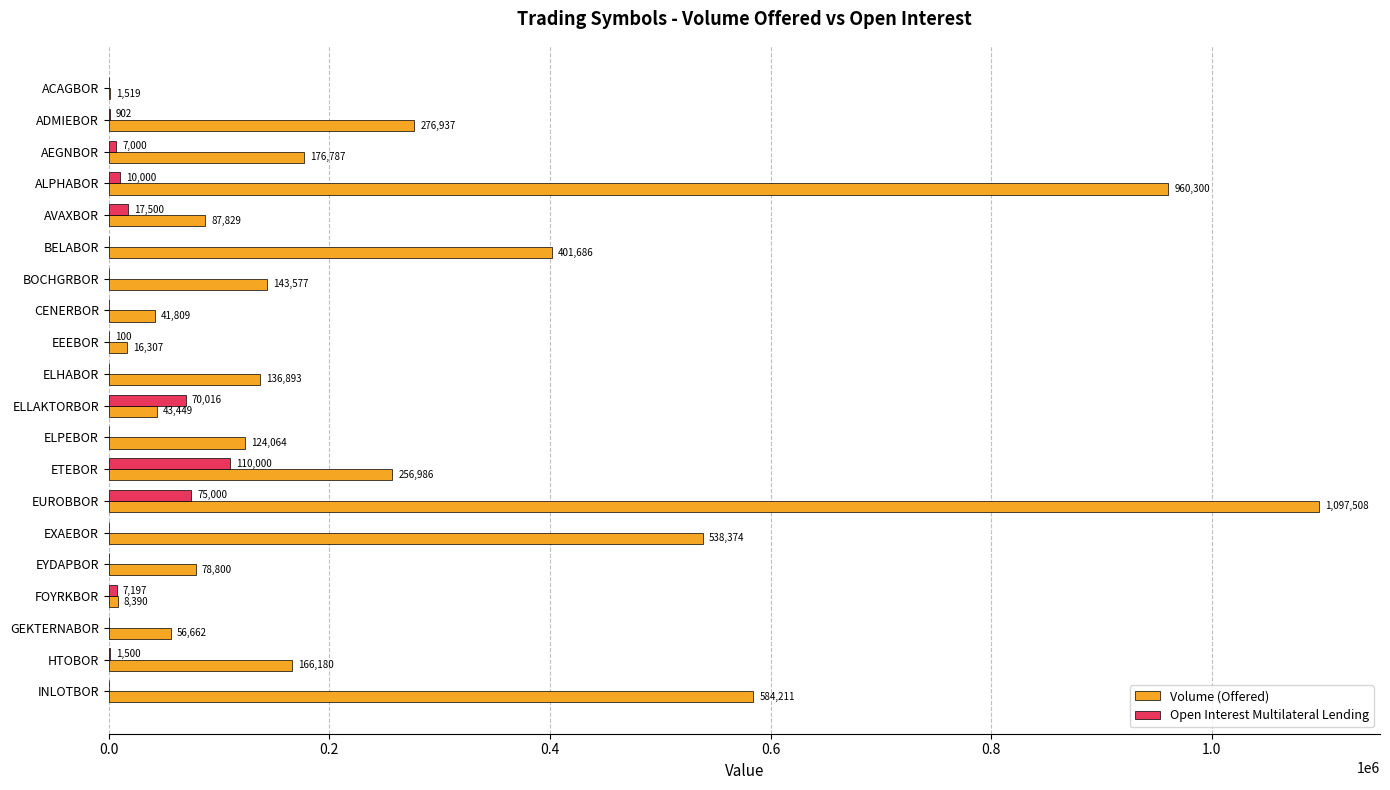

Count the number of categories in the chart.

20